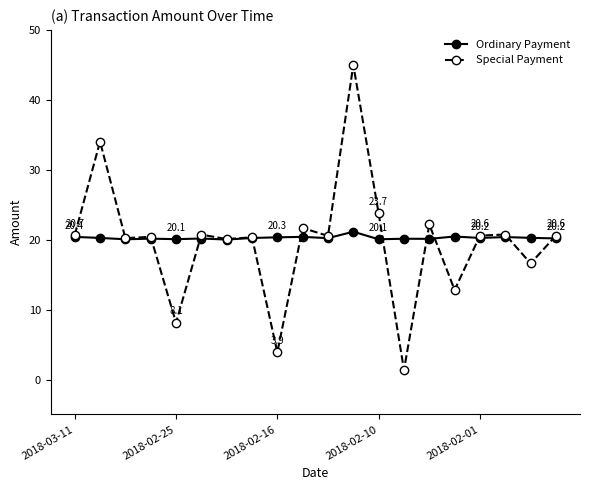

What is the value of the Ordinary Payment point at the 4th from the left?

20.1